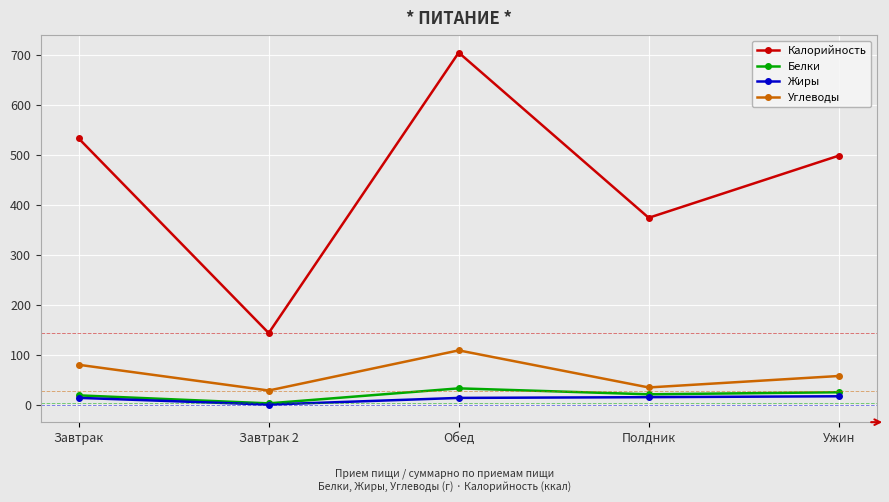

Rank the series by their maximum value, from lowest to highest.

Жиры, Белки, Углеводы, Калорийность